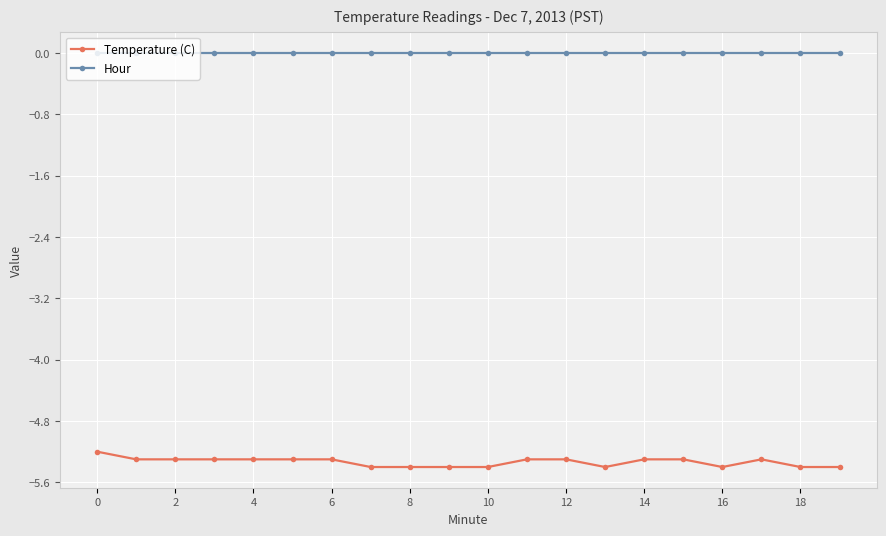

What is the highest value of the Temperature (C) series?

-5.2